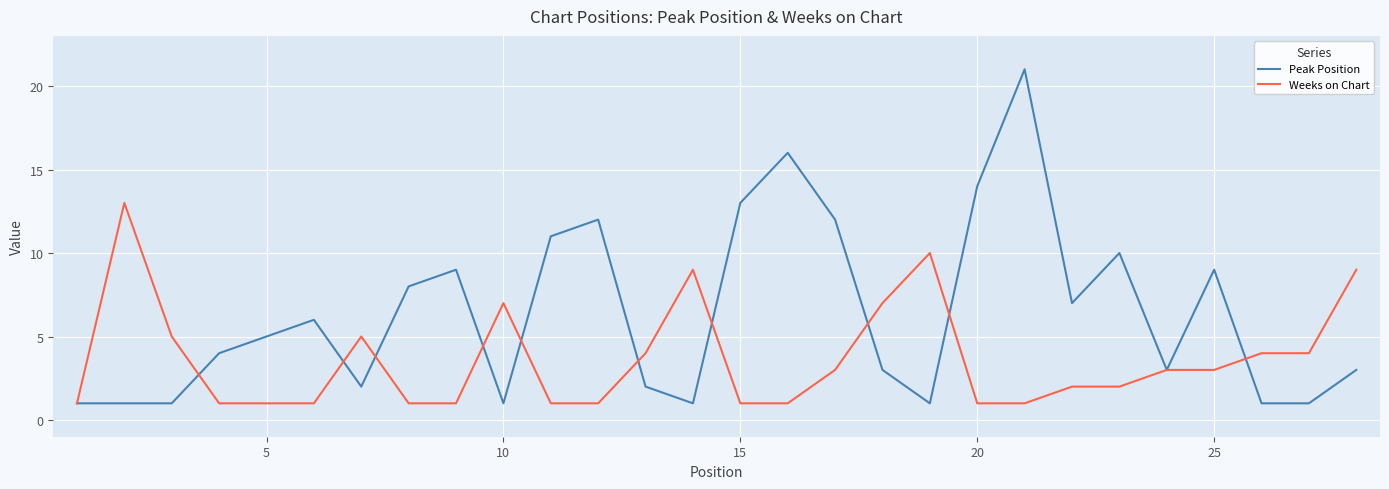

Which series has the largest total across all categories?

Peak Position